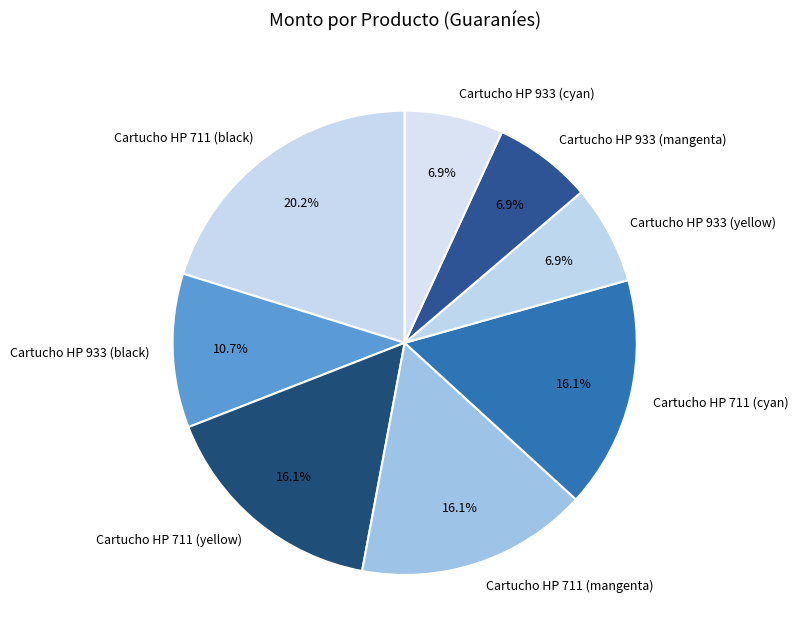

To the nearest percent, what portion does Cartucho HP 711 (black) represent?

20%